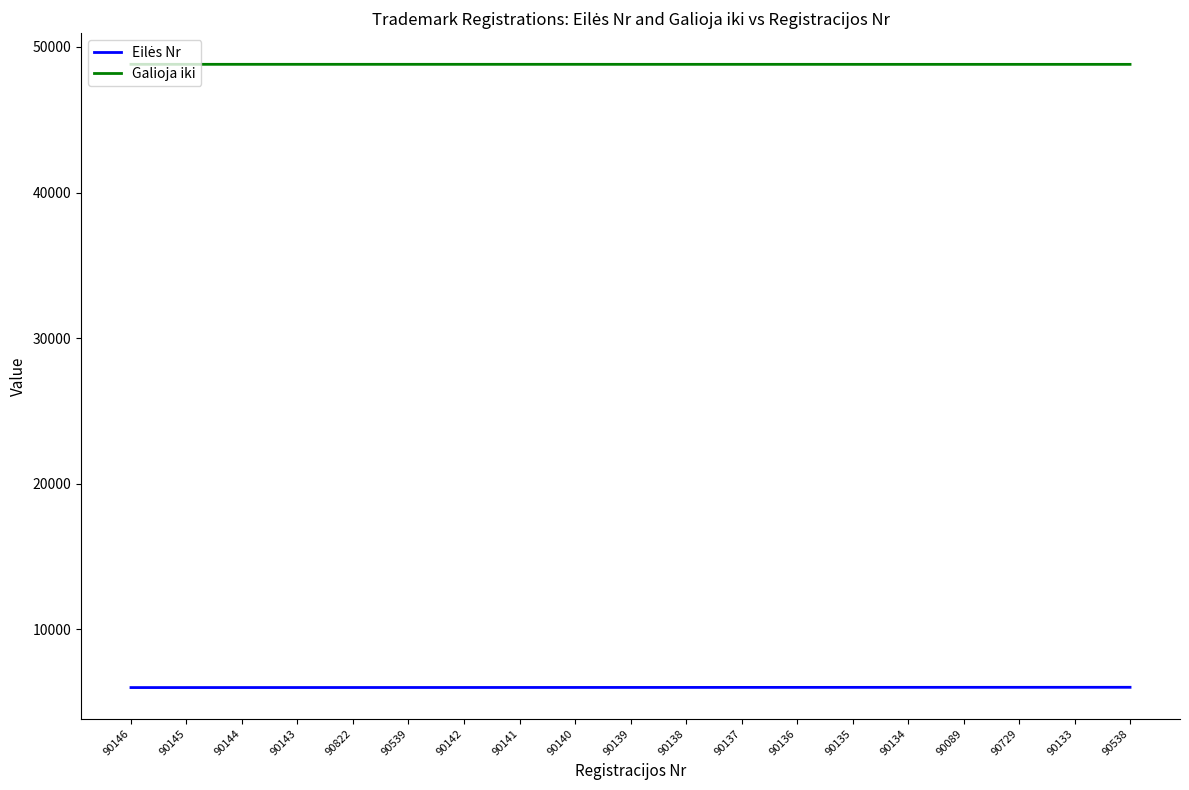

Does the chart display data point markers on the line(s)?

No